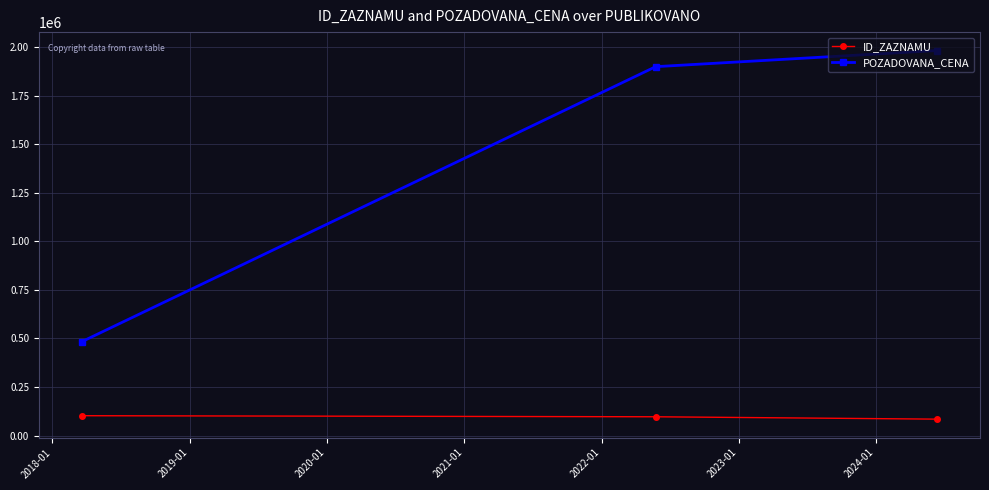

Count the number of categories in the chart.

3